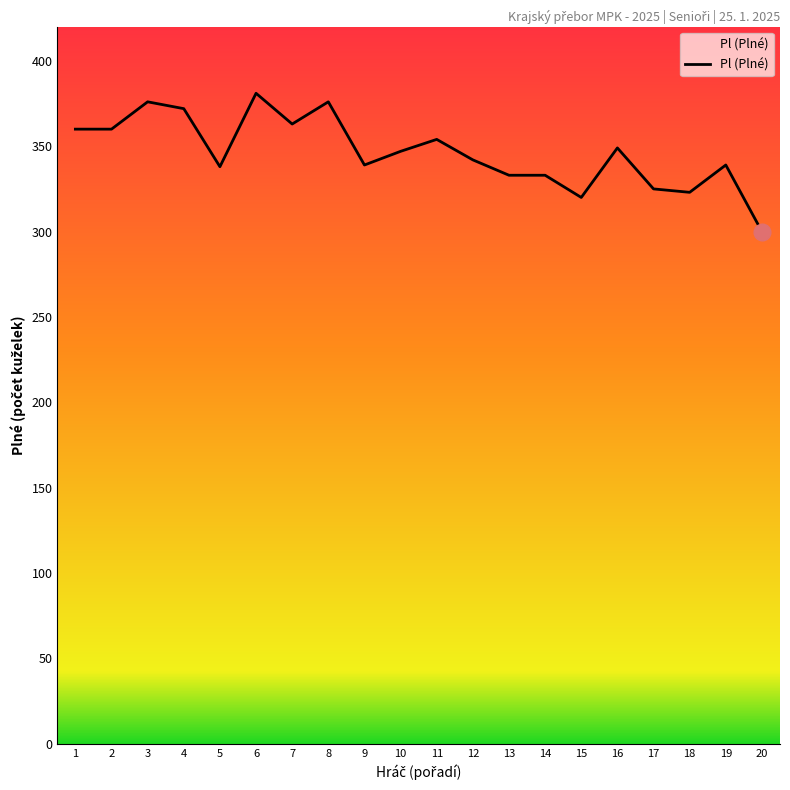

Which category has the lowest value across all series?

20